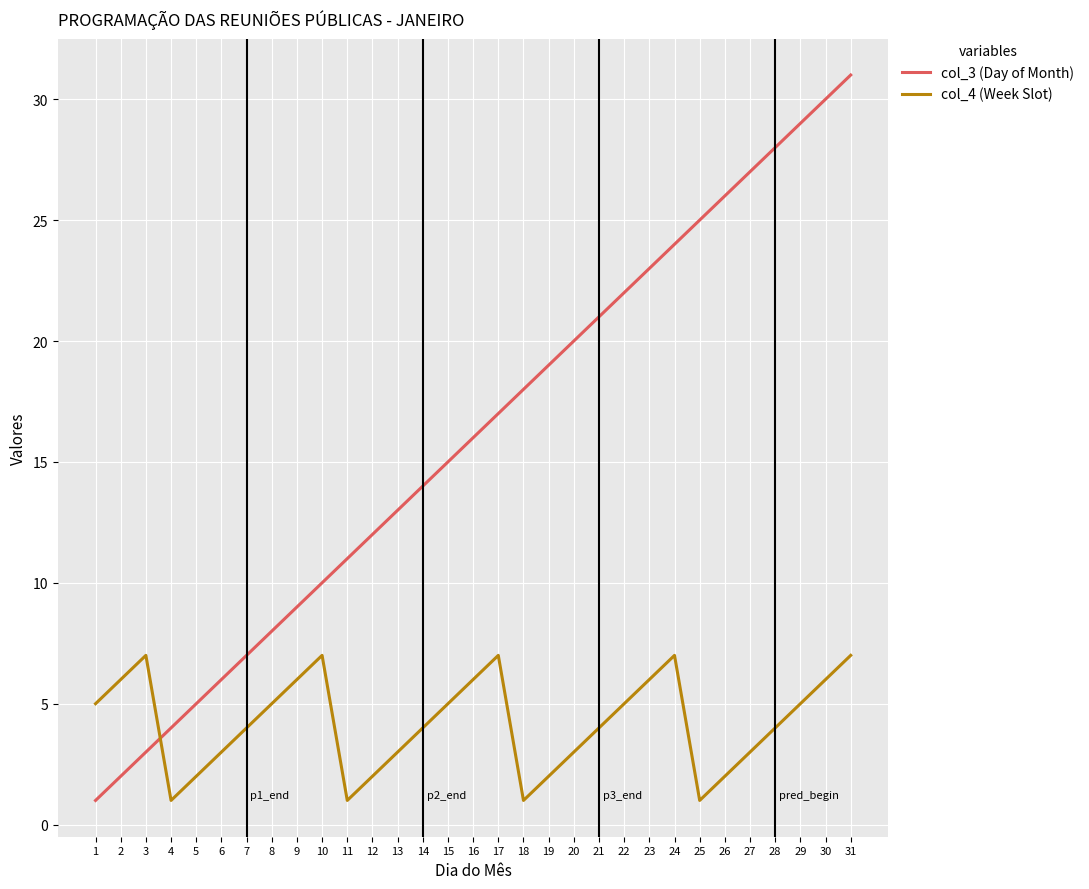

Is this an area chart (filled region under the line)?

No